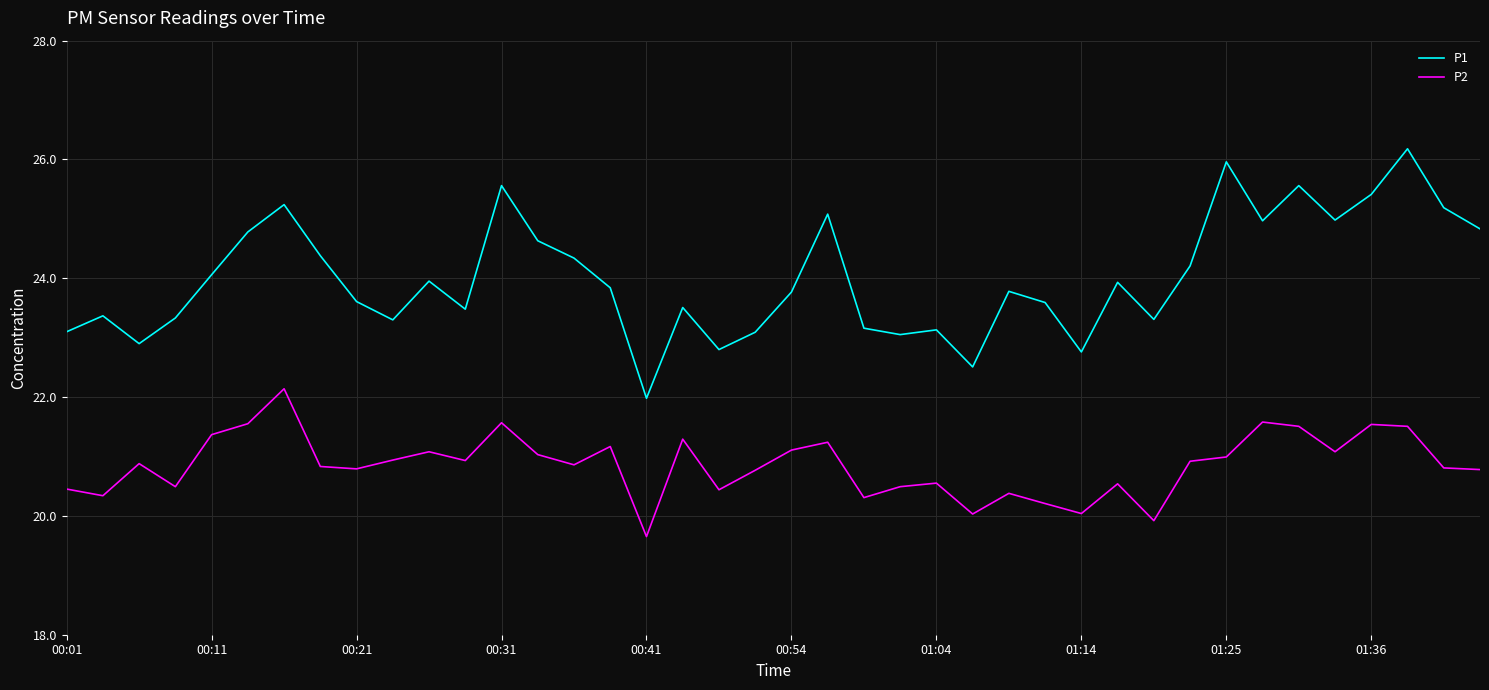

What are all the series names shown in the legend?

P1, P2